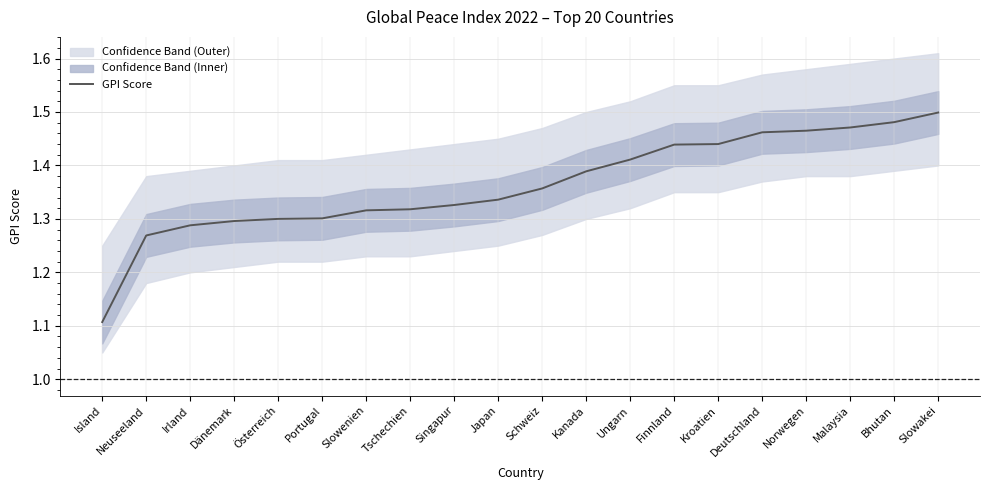

Is it true that the value at Norwegen is 1.5?

True